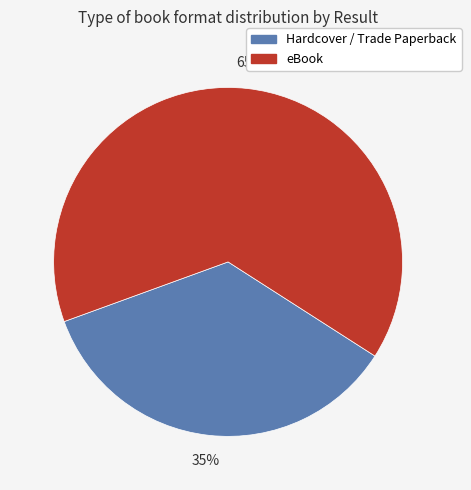

Is there a majority slice in this chart?

Yes